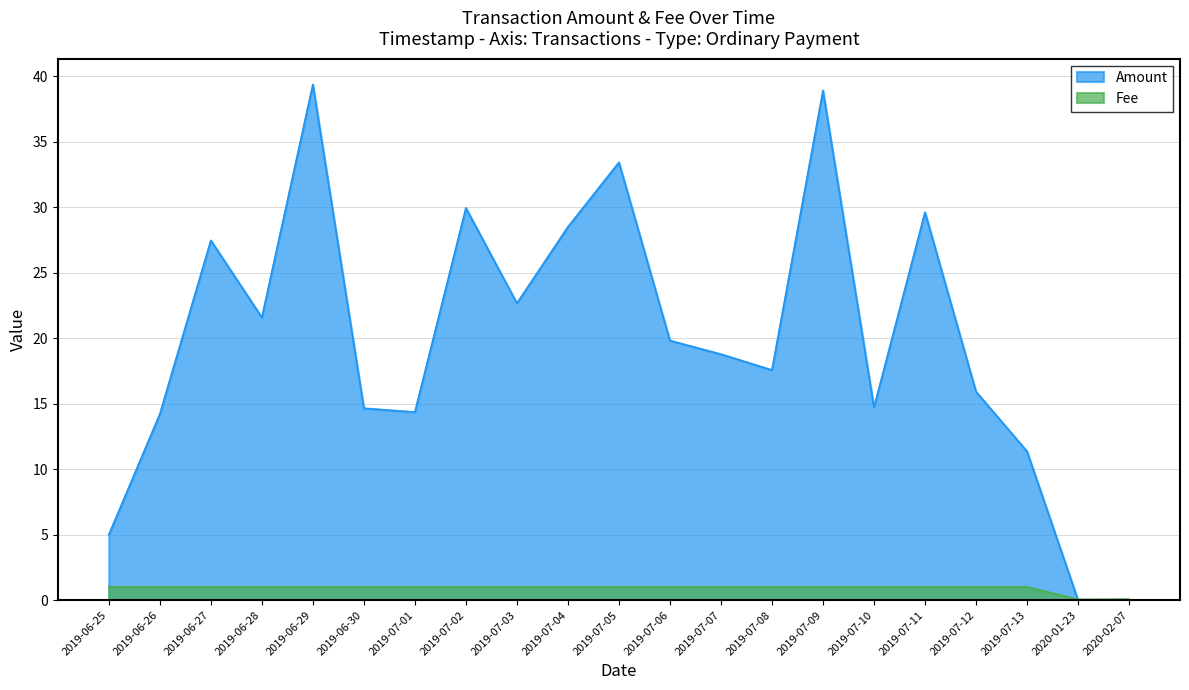

How many interior local valleys does the Amount series have?

5